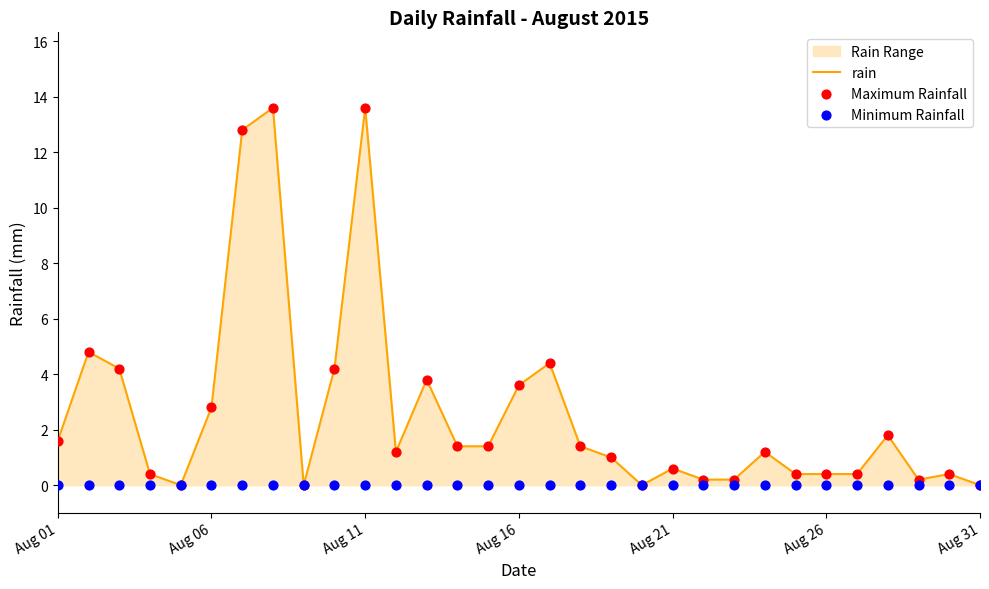

What is the highest value of the rain series?

13.6